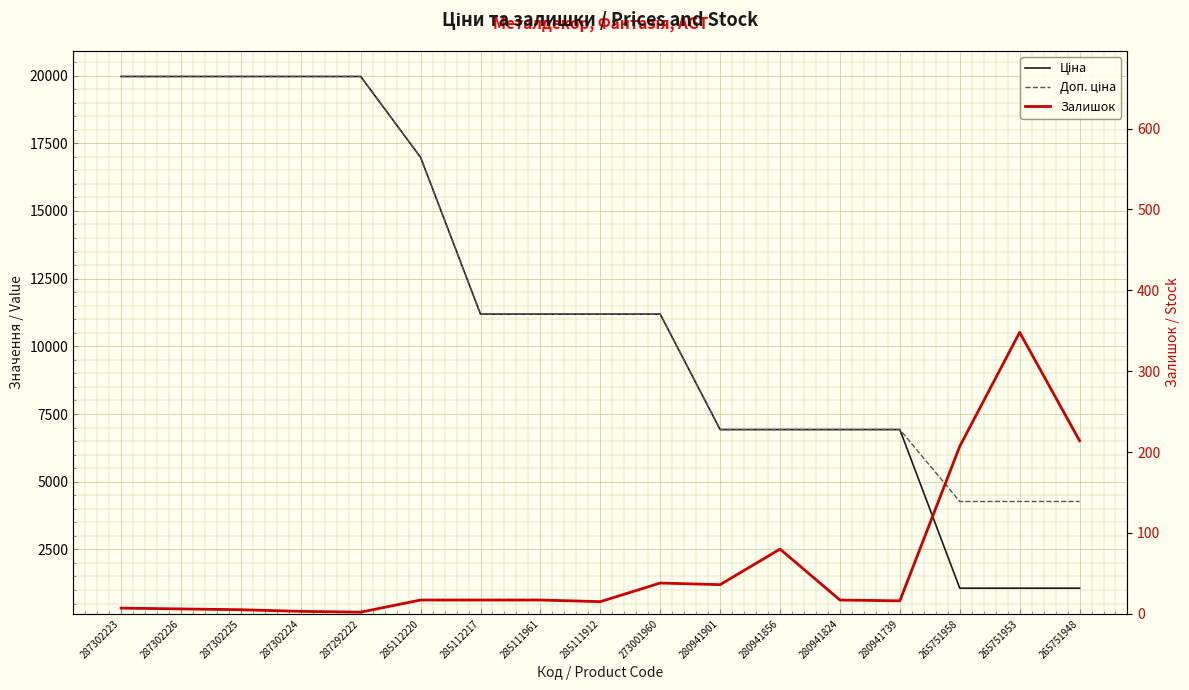

Between 287292222 and 265751948, which is larger?

287292222